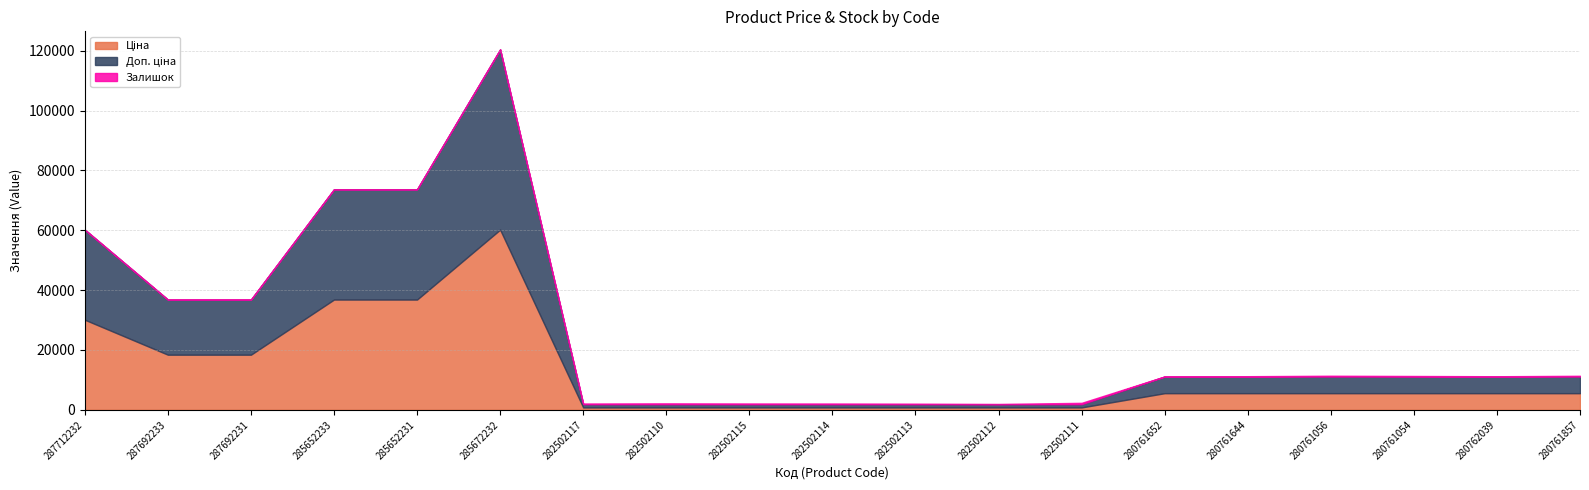

How many interior local peaks does the Доп. ціна series have?

1